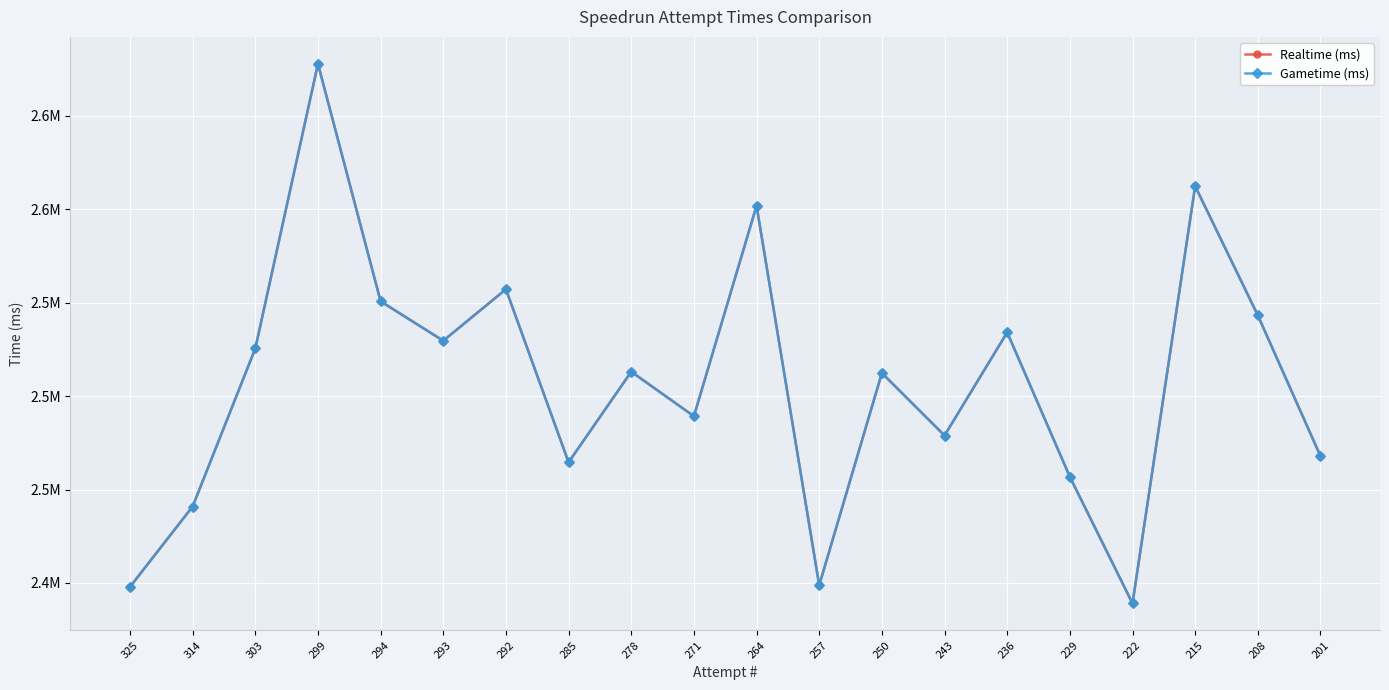

Does the chart have visible grid lines?

Yes